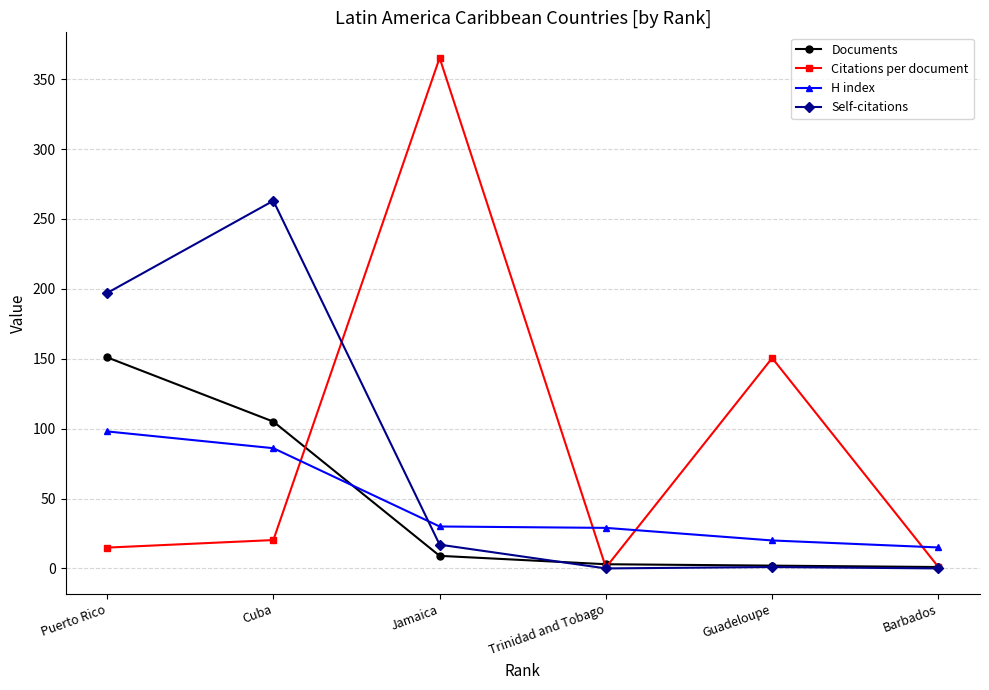

At which category does Citations per document reach its first local valley?

Trinidad and Tobago